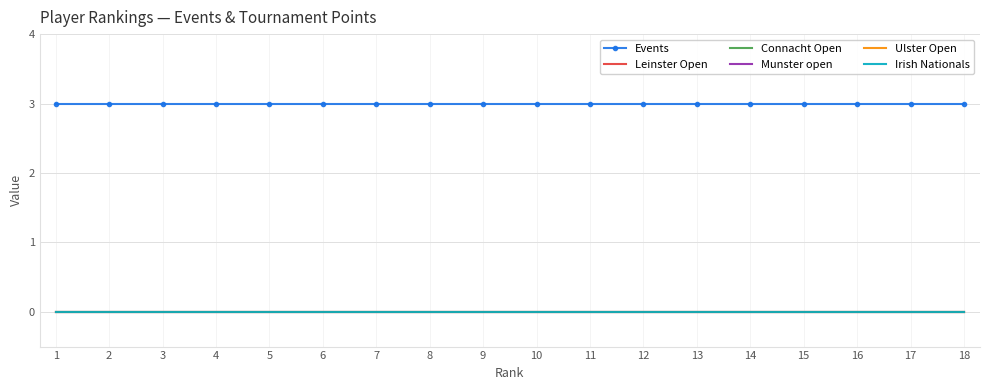

Reading left to right, extract all data points from this chart.

Events: 1=3	2=3	3=3	4=3	5=3	6=3	7=3	8=3	9=3	10=3	11=3	12=3	13=3	14=3	15=3	16=3	17=3	18=3
Leinster Open: 1=0	2=0	3=0	4=0	5=0	6=0	7=0	8=0	9=0	10=0	11=0	12=0	13=0	14=0	15=0	16=0	17=0	18=0
Connacht Open: 1=0	2=0	3=0	4=0	5=0	6=0	7=0	8=0	9=0	10=0	11=0	12=0	13=0	14=0	15=0	16=0	17=0	18=0
Munster open: 1=0	2=0	3=0	4=0	5=0	6=0	7=0	8=0	9=0	10=0	11=0	12=0	13=0	14=0	15=0	16=0	17=0	18=0
Ulster Open: 1=0	2=0	3=0	4=0	5=0	6=0	7=0	8=0	9=0	10=0	11=0	12=0	13=0	14=0	15=0	16=0	17=0	18=0
Irish Nationals: 1=0	2=0	3=0	4=0	5=0	6=0	7=0	8=0	9=0	10=0	11=0	12=0	13=0	14=0	15=0	16=0	17=0	18=0